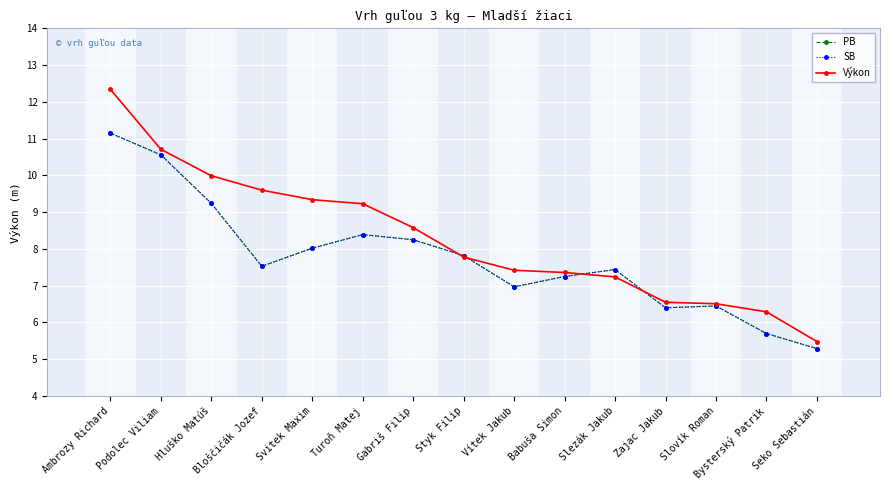

What is the sum of the PB values at Slovík Roman and Turoň Matej?

14.8